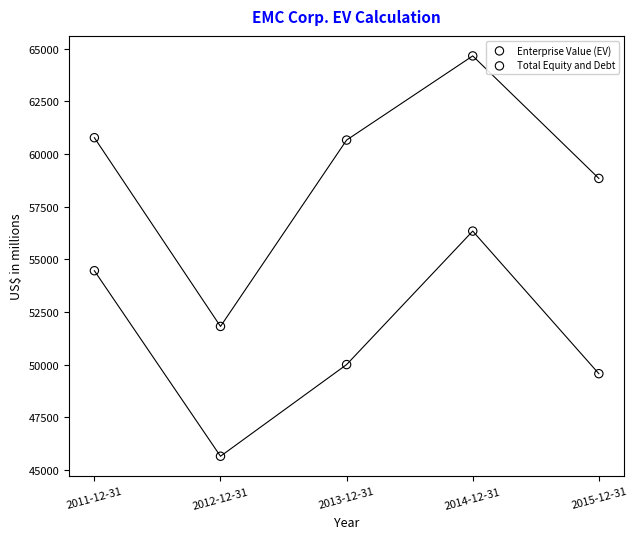

Across all series, what Y value is closest to 55151?

54456